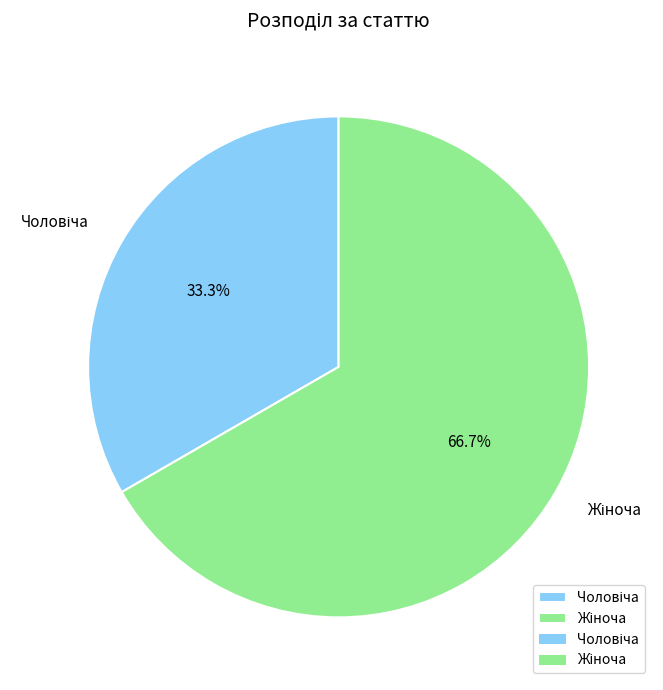

Is there any slice that represents more than half of the pie?

Yes